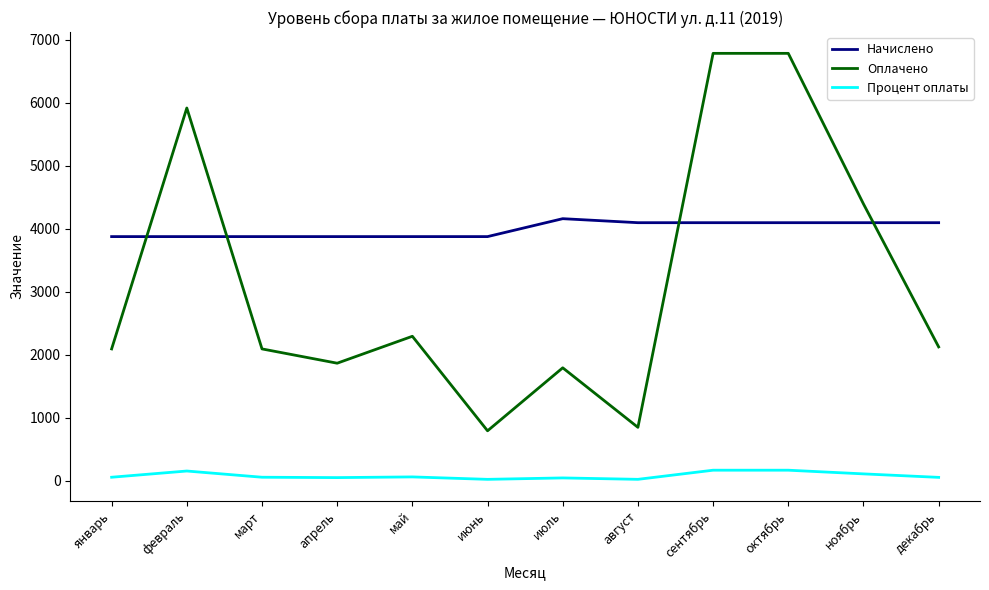

Is the value of Оплачено at март greater than the value of Процент оплаты at январь?

Yes